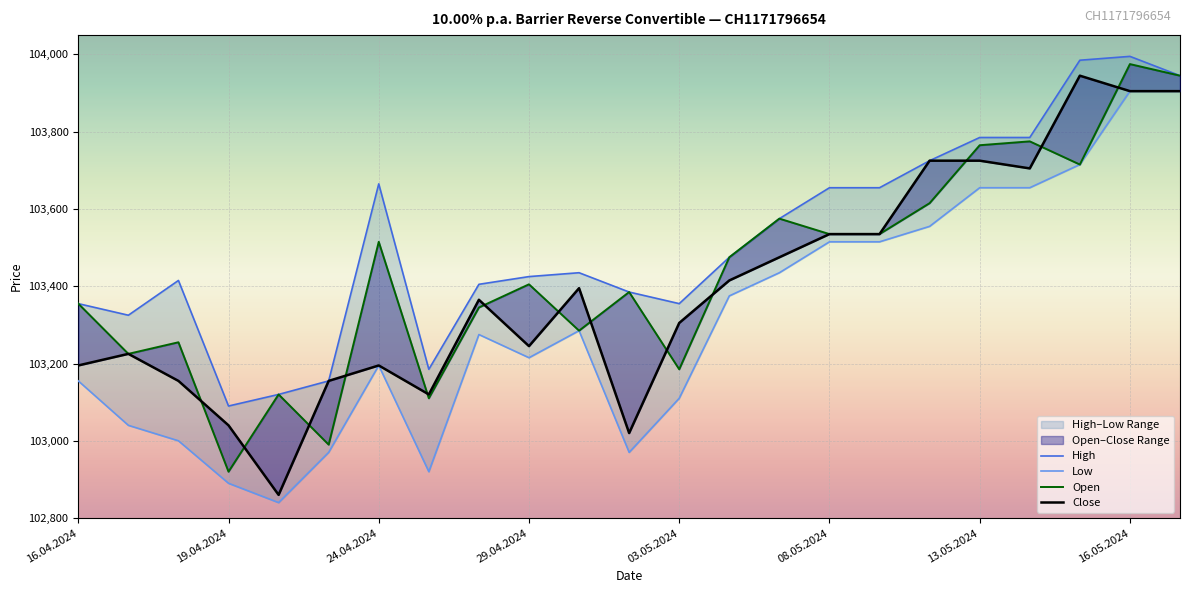

How many interior local peaks does the Close series have?

5